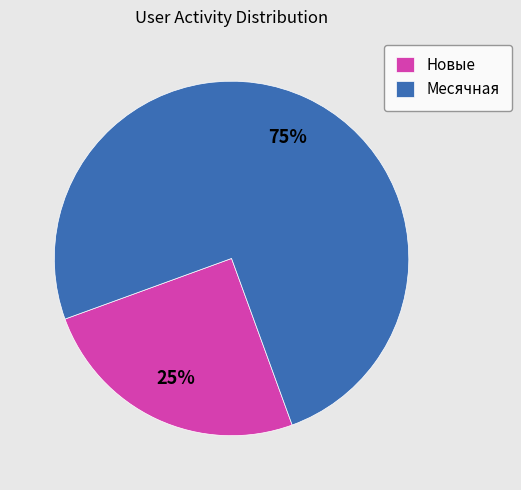

Approximately how many times larger is the value at Новые compared to Месячная?

0.3